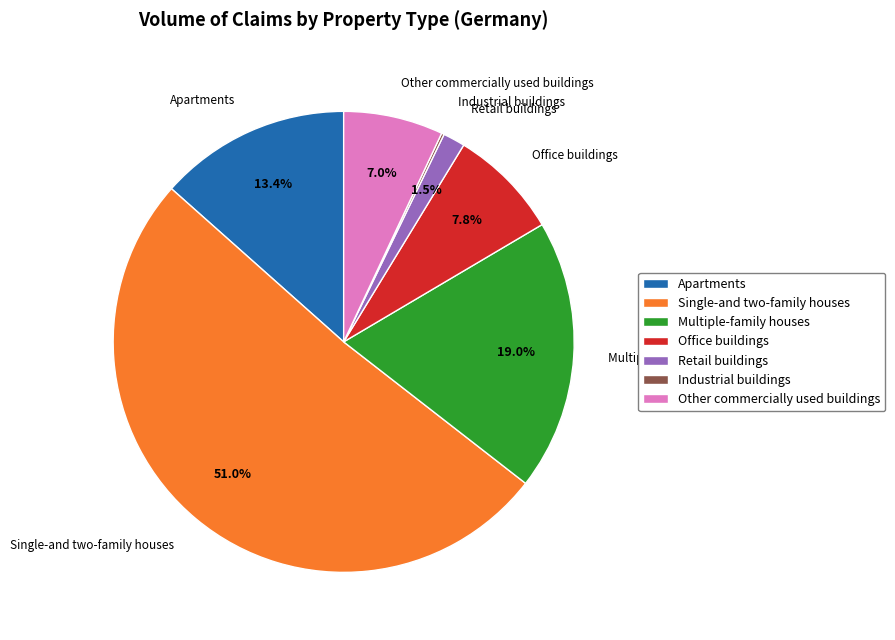

Which has a higher value, Other commercially used buildings or Retail buildings?

Other commercially used buildings